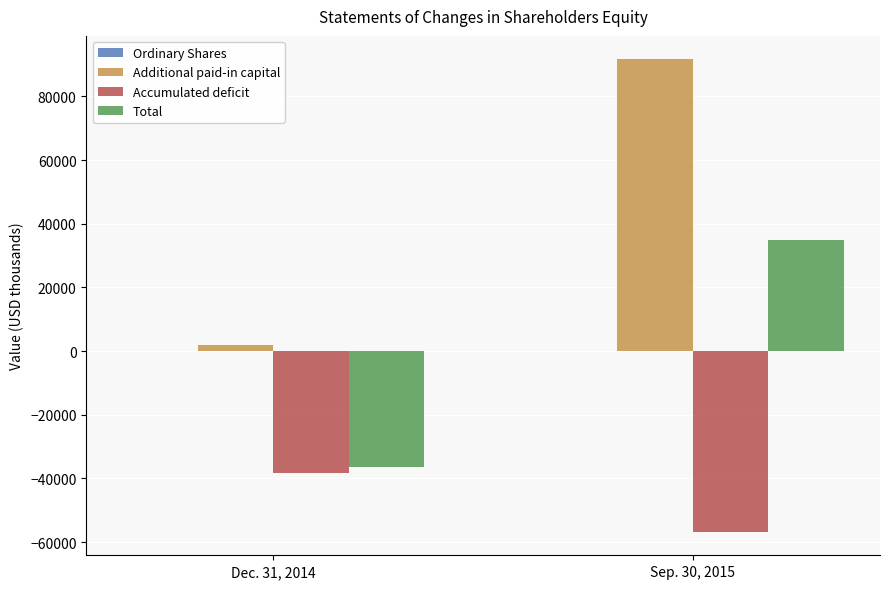

How many distinct data groups are displayed?

4